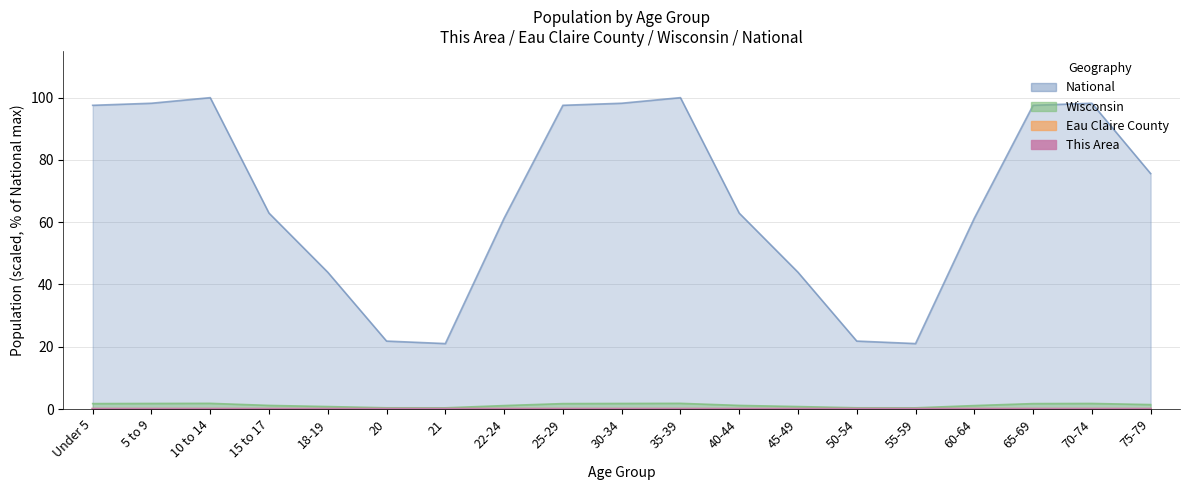

Reading left to right, transcribe all the data shown in this chart.

This Area: 0.0	0.0	0.0	0.0	0.0	0.0	0.0	0.0	0.0	0.0	0.0	0.0	0.0	0.0	0.0	0.0	0.0	0.0	0.0
Eau Claire County: 0.0	0.0	0.0	0.0	0.0	0.0	0.0	0.0	0.0	0.0	0.0	0.0	0.0	0.0	0.0	0.0	0.0	0.0	0.0
Wisconsin: 1.7	1.8	1.8	1.2	0.8	0.4	0.4	1.1	1.7	1.8	1.8	1.2	0.8	0.4	0.4	1.1	1.7	1.8	1.4
National: 97.5	98.2	100.0	62.9	43.9	21.8	21.0	61.3	97.5	98.2	100.0	62.9	43.9	21.8	21.0	61.3	97.5	98.2	75.6